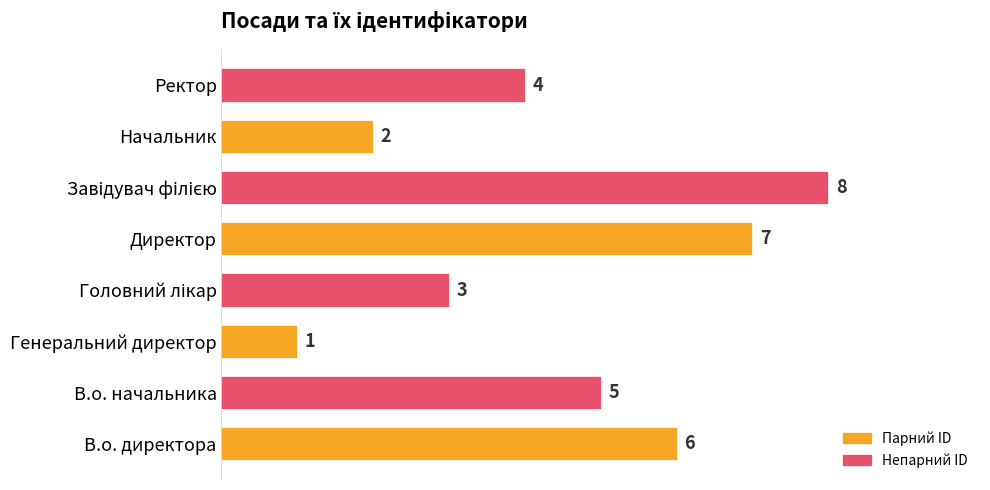

True or false: the data shows 1 at Генеральний директор.

True